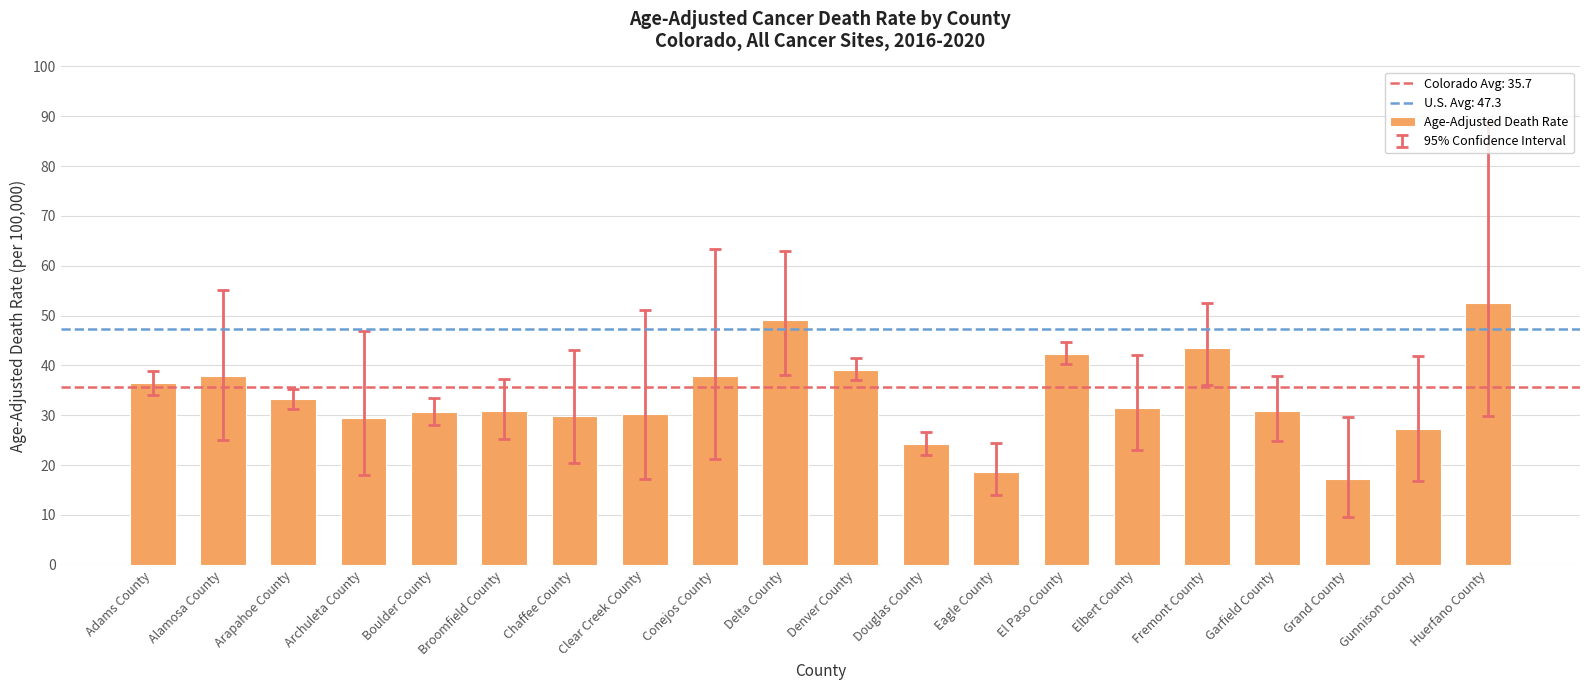

Read the value at Conejos County.

37.8